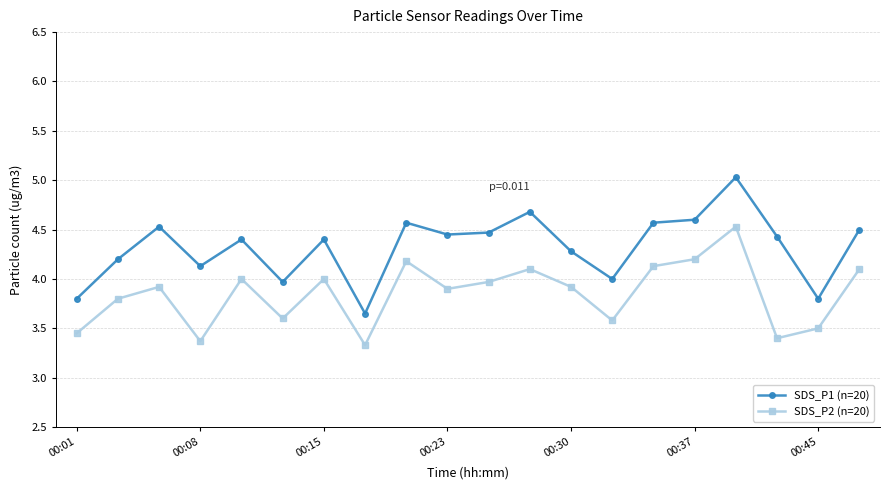

Count the number of data series in this chart.

2